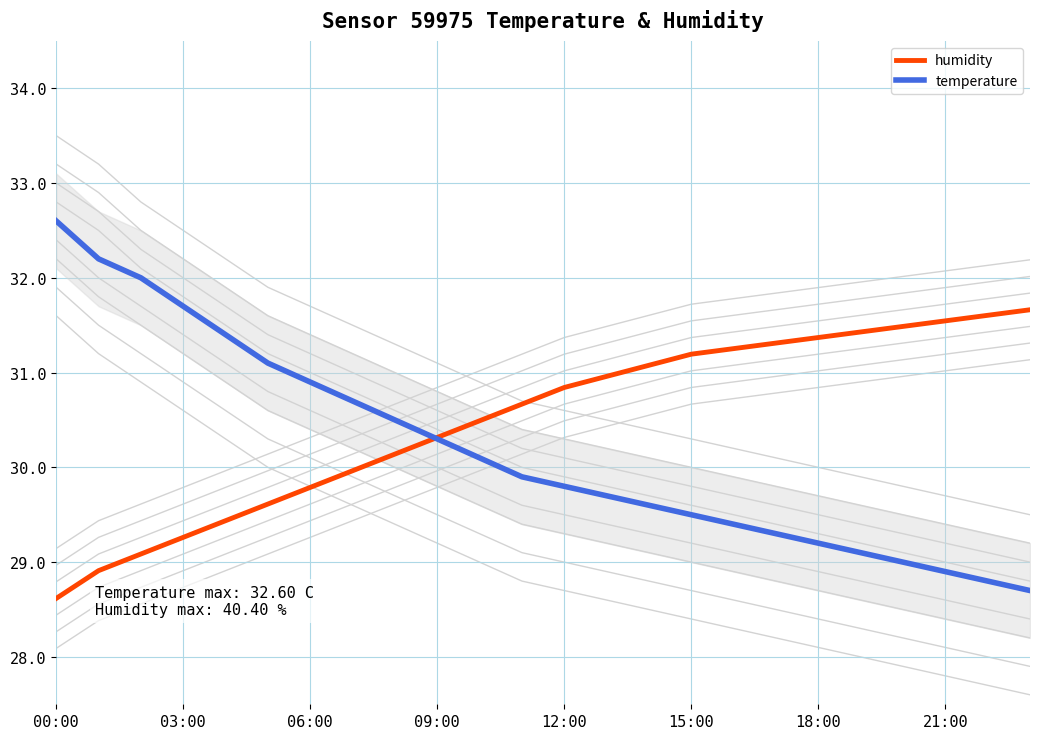

What is the sum of the temperature values at 10 and 20?

59.1